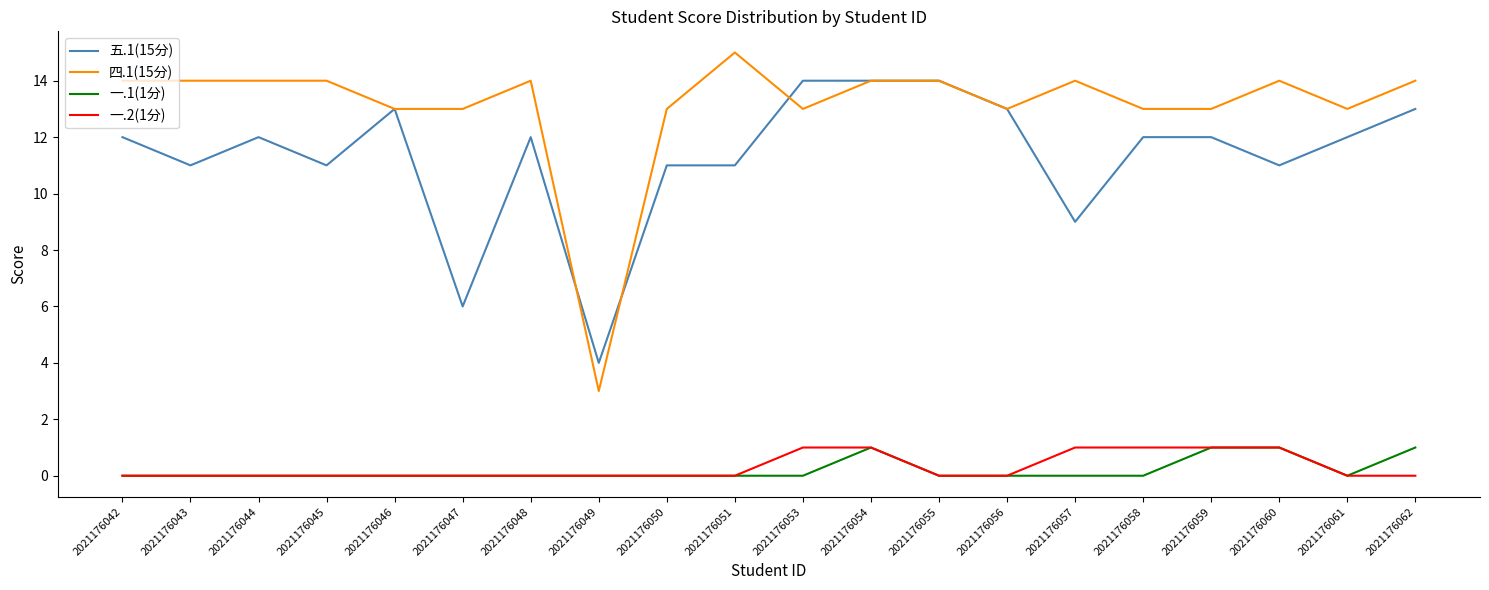

True or false: 一.1(1分) and 四.1(15分) cross at least once.

False